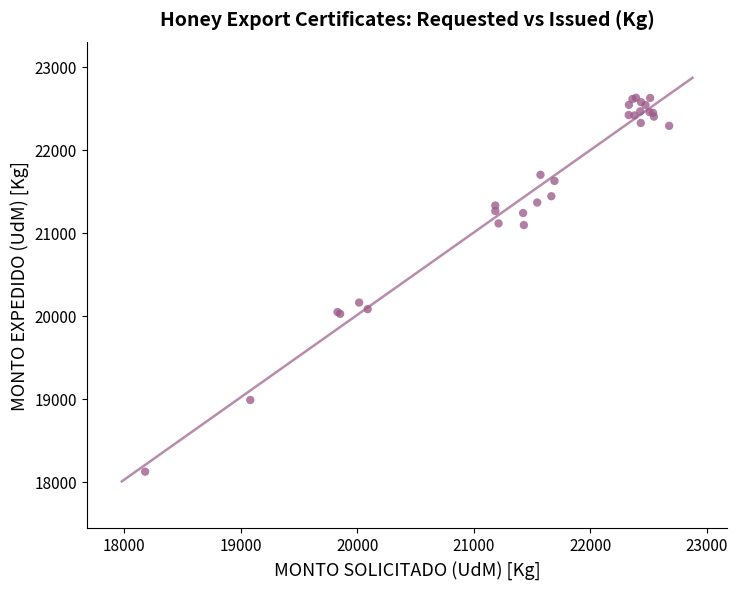

What Y value in the scatter plot is closest to 20375?

20160.3